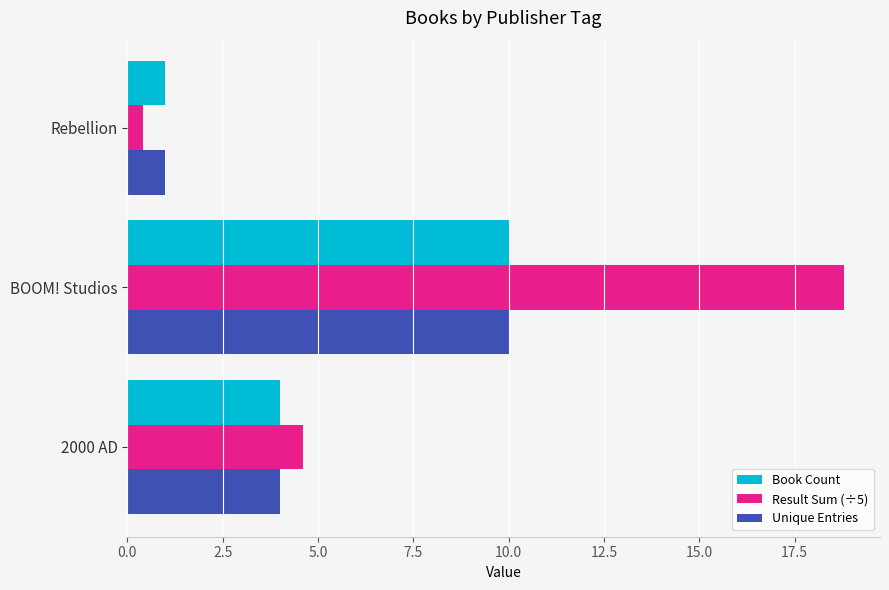

At which category is the sum across all series the highest?

BOOM! Studios